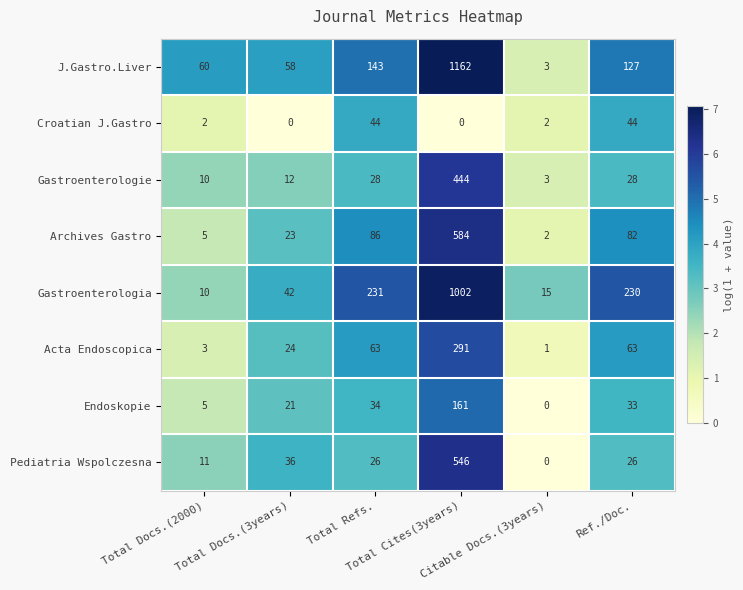

What is the greatest value displayed?

1162